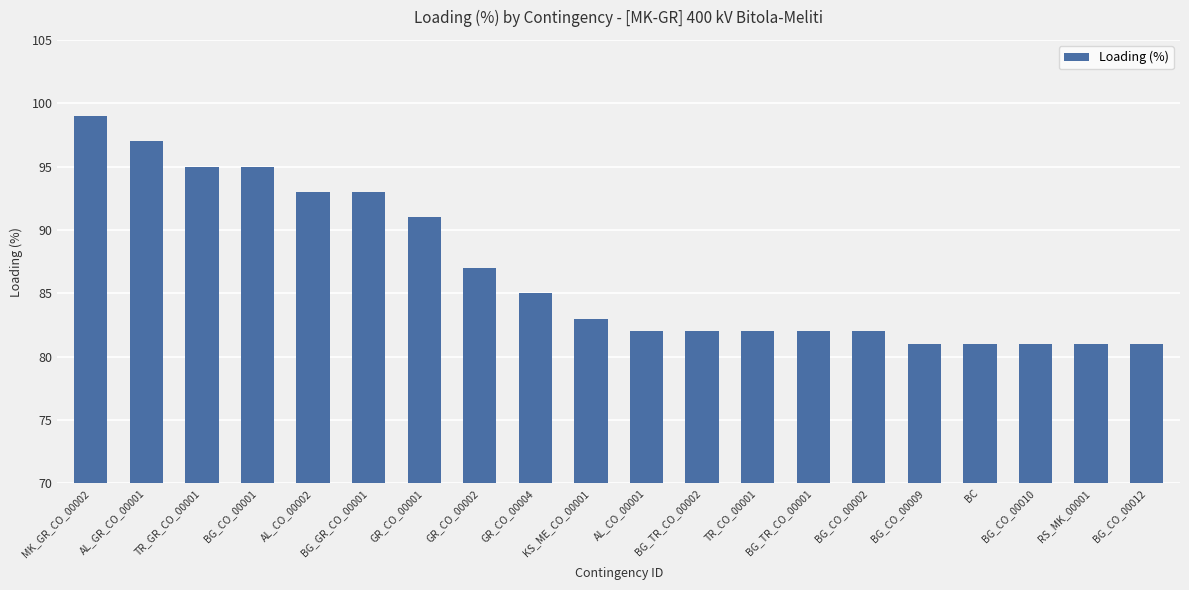

Which label corresponds to the largest value in the chart?

MK_GR_CO_00002